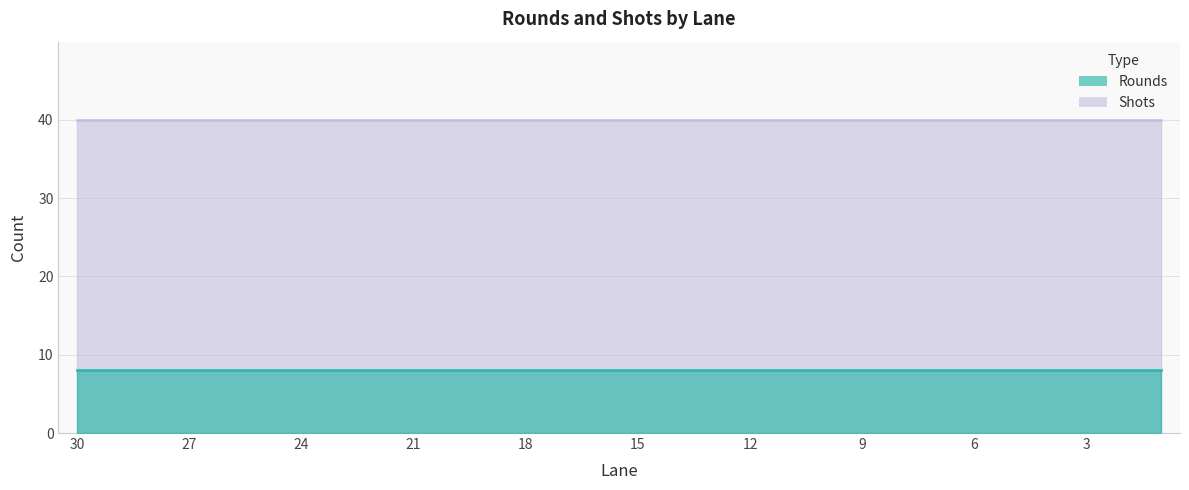

How many data points does each series have?

30